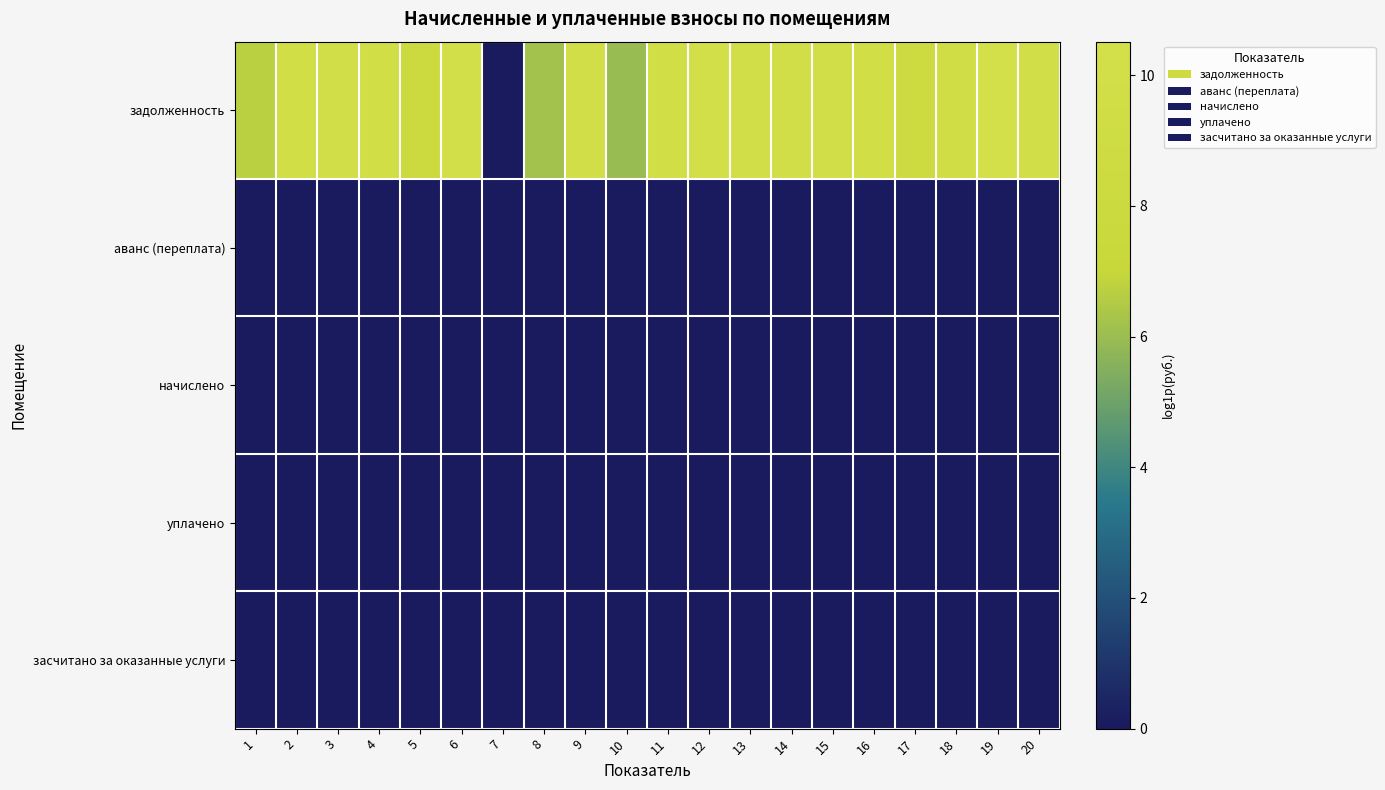

List the series in order of their peak value, highest first.

задолженность, аванс (переплата), начислено, уплачено, засчитано за оказанные услуги